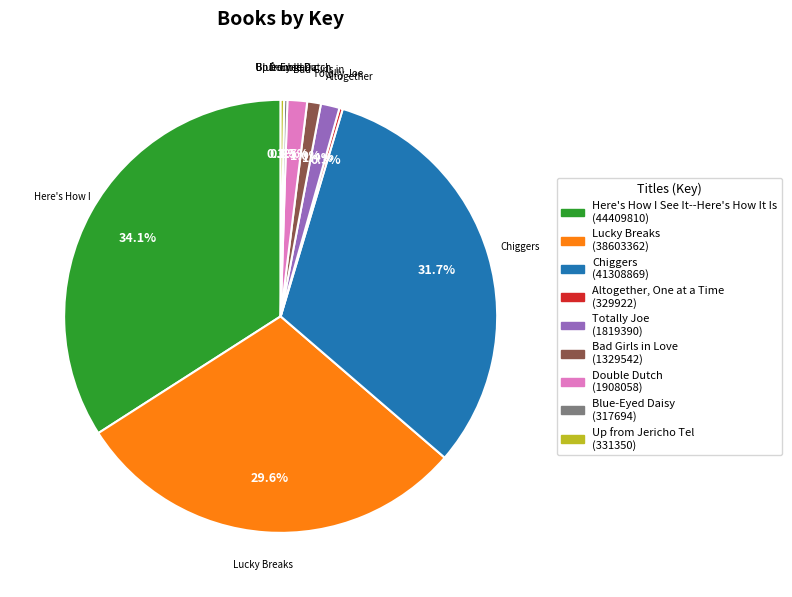

What portion of the pie excludes Totally Joe?

98.6%